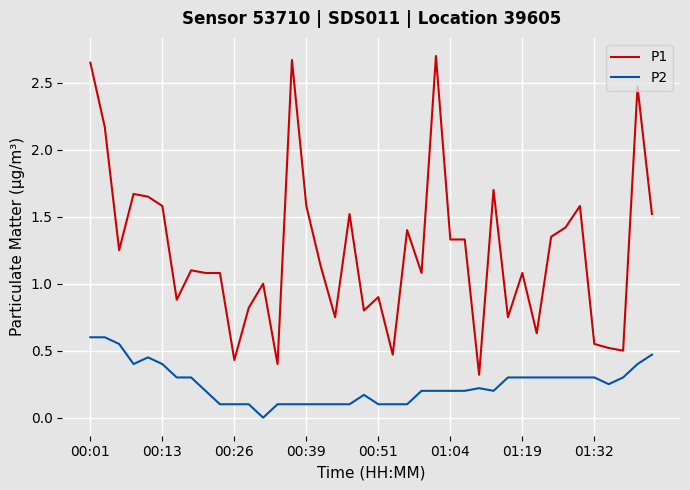

True or false: P1 and P2 cross at least once.

False